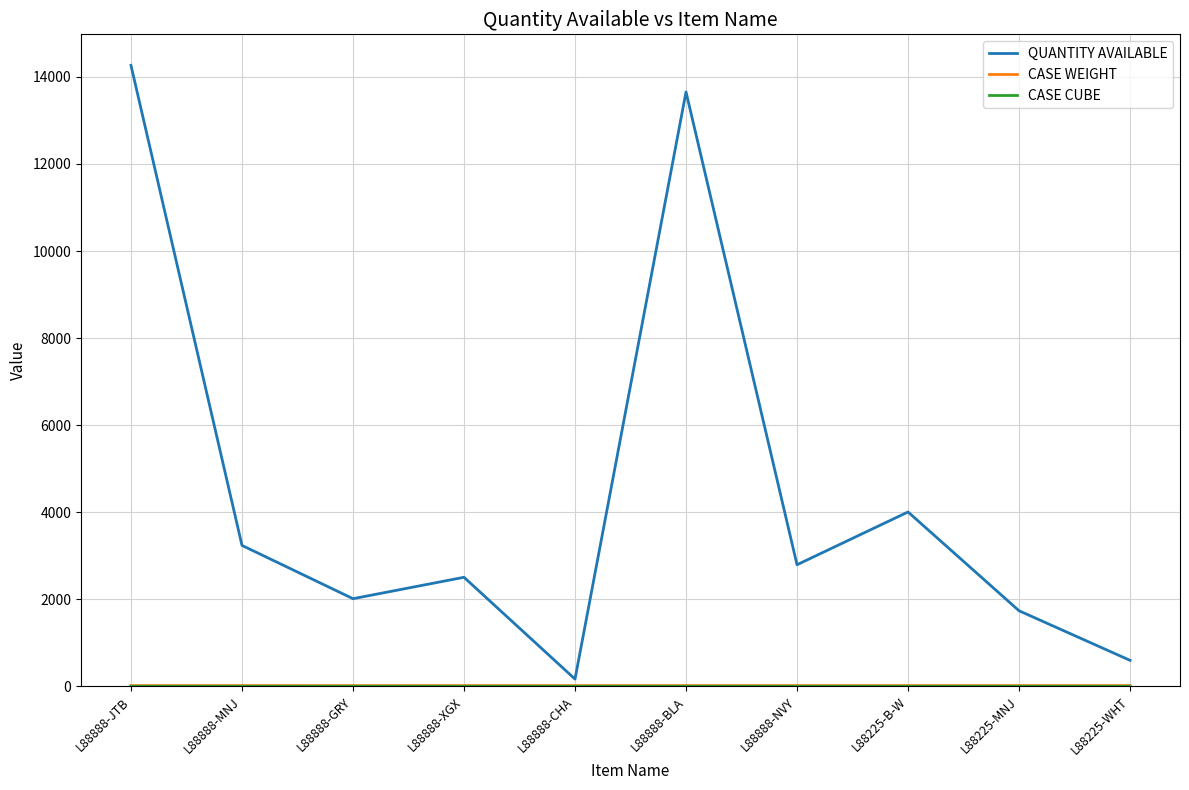

At how many categories does at least one series exceed 7709?

2